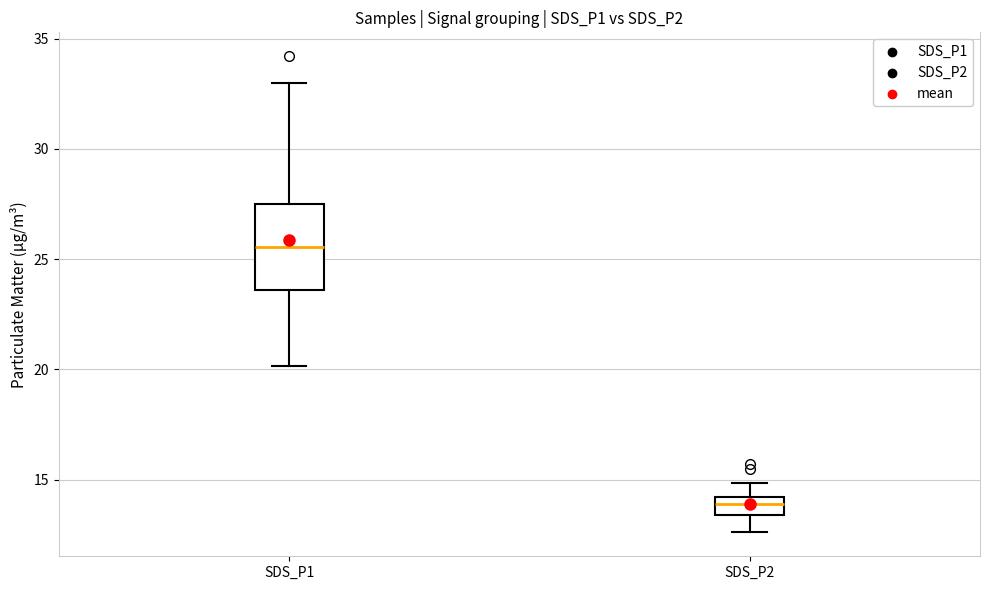

Reading left to right, read every box against the y-axis: the position of its median line, the range the box covers, and the ends of its whiskers. The values are not printed on the chart, so give them approximately, as read against the axis.

SDS_P1: median 25.5, box 23.5 to 27.5, whiskers 20.0 to 33.0
SDS_P2: median 14.0 (inside the box), box 13.5 to 14.0, whiskers 12.5 to 15.0